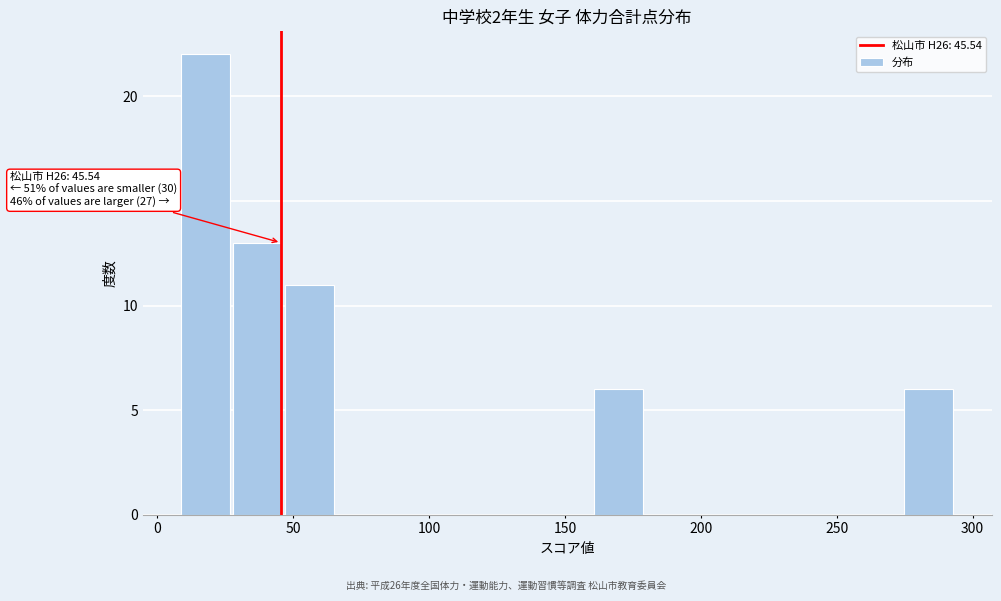

Read against the x-axis, roughly where is the centre of the tallest bar?

20